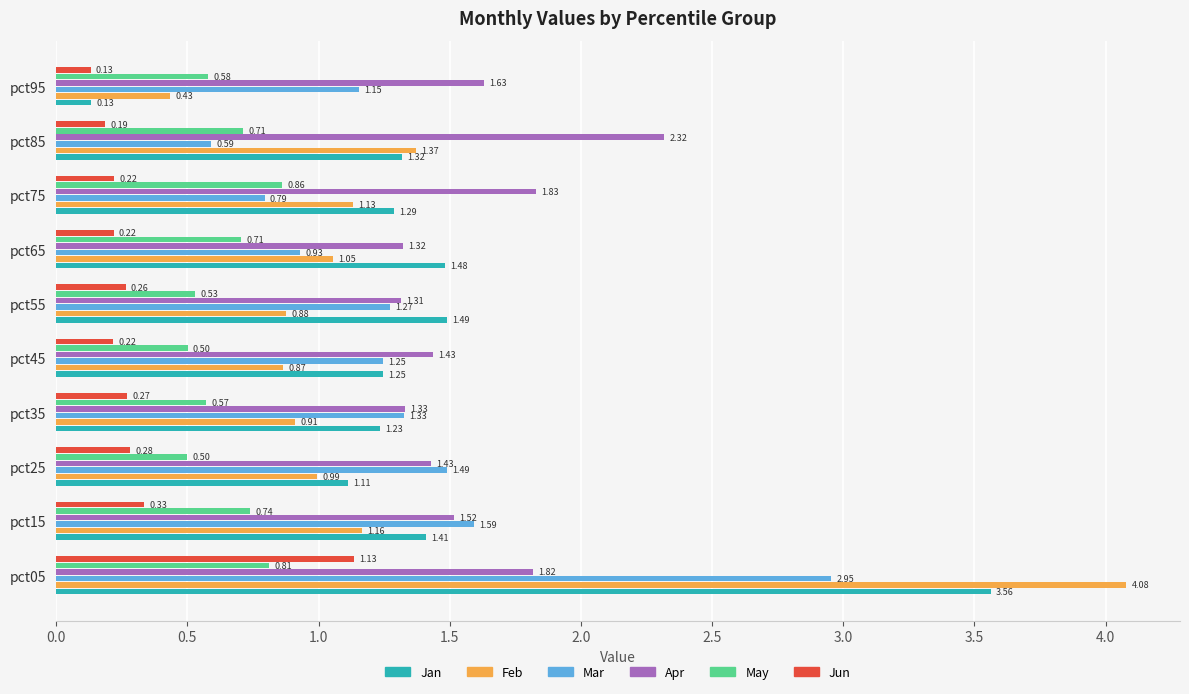

What are all the series names shown in the legend?

Jan, Feb, Mar, Apr, May, Jun